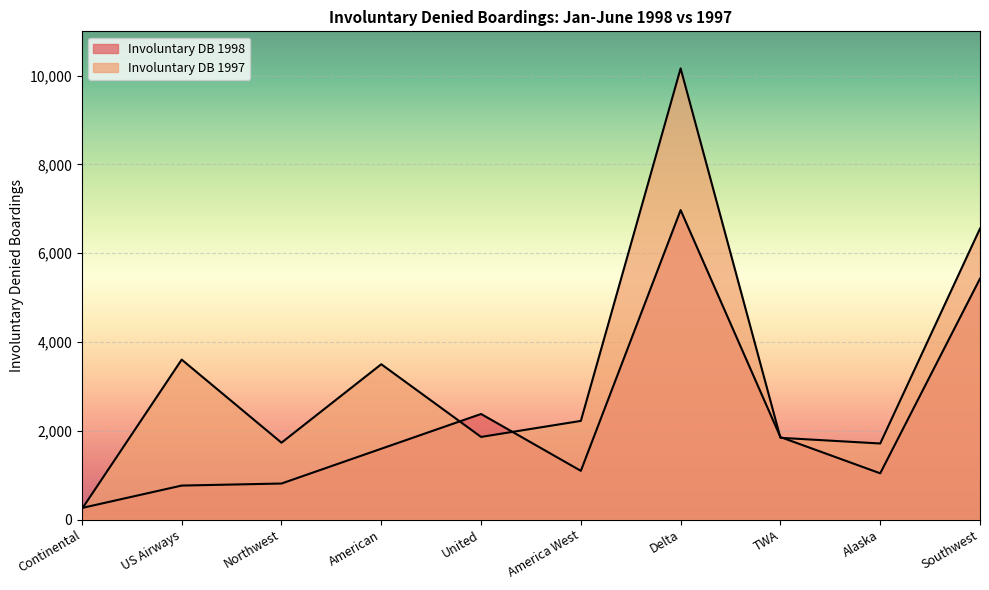

What is the difference between the maximum and second lowest values in the Involuntary DB 1997 series?

8452